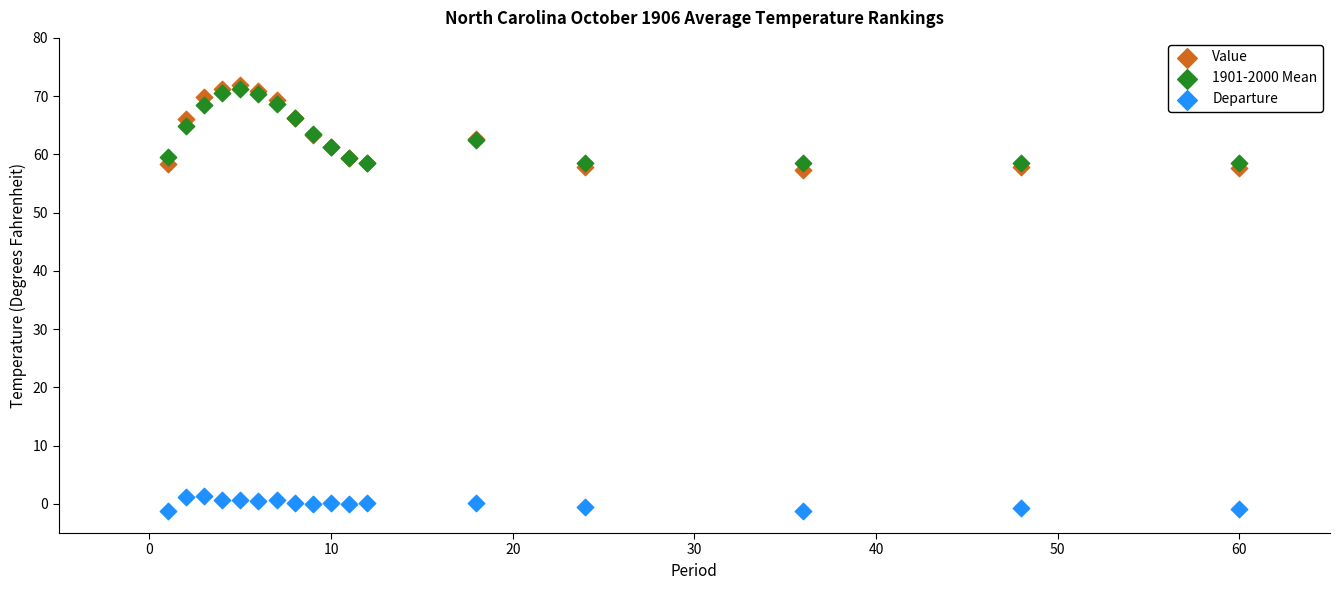

Which series has the largest Y range (max minus min)?

Value